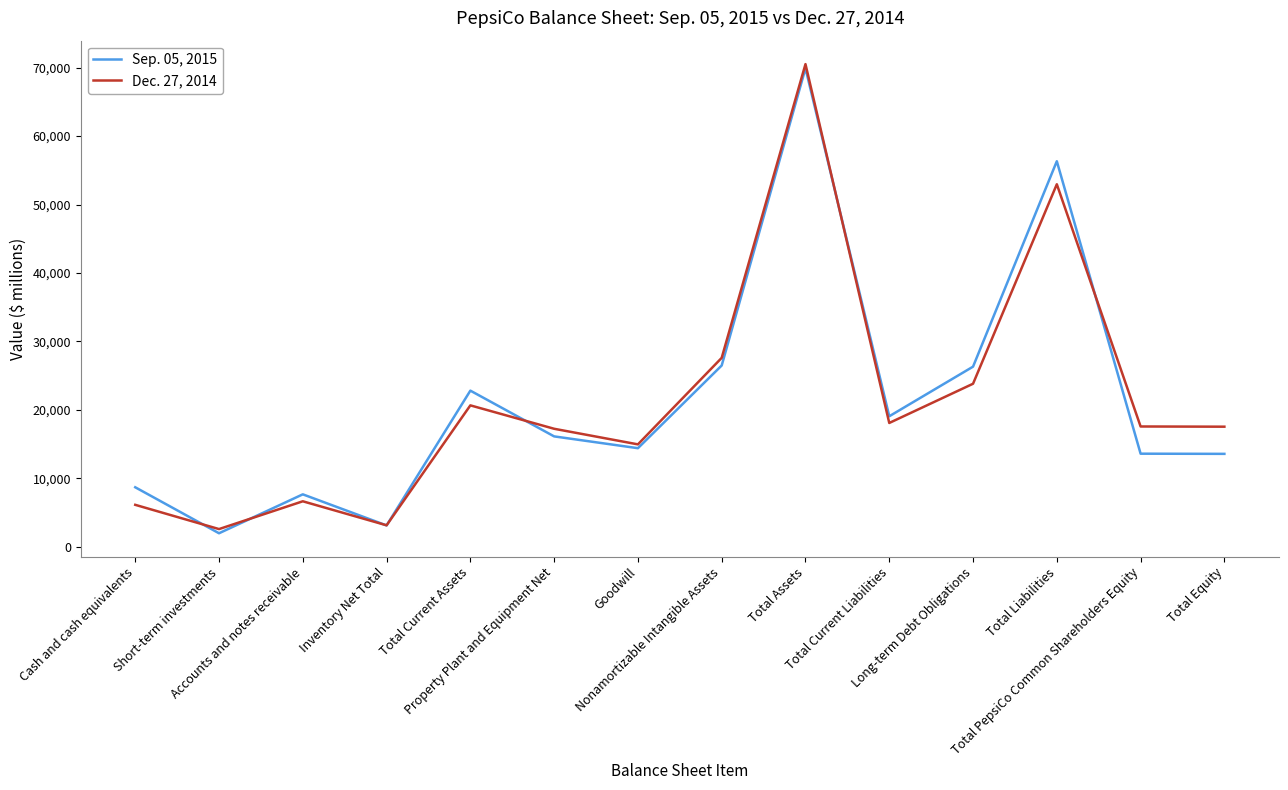

Where do Dec. 27, 2014 and Sep. 05, 2015 first cross each other?

Cash and cash equivalents and Short-term investments